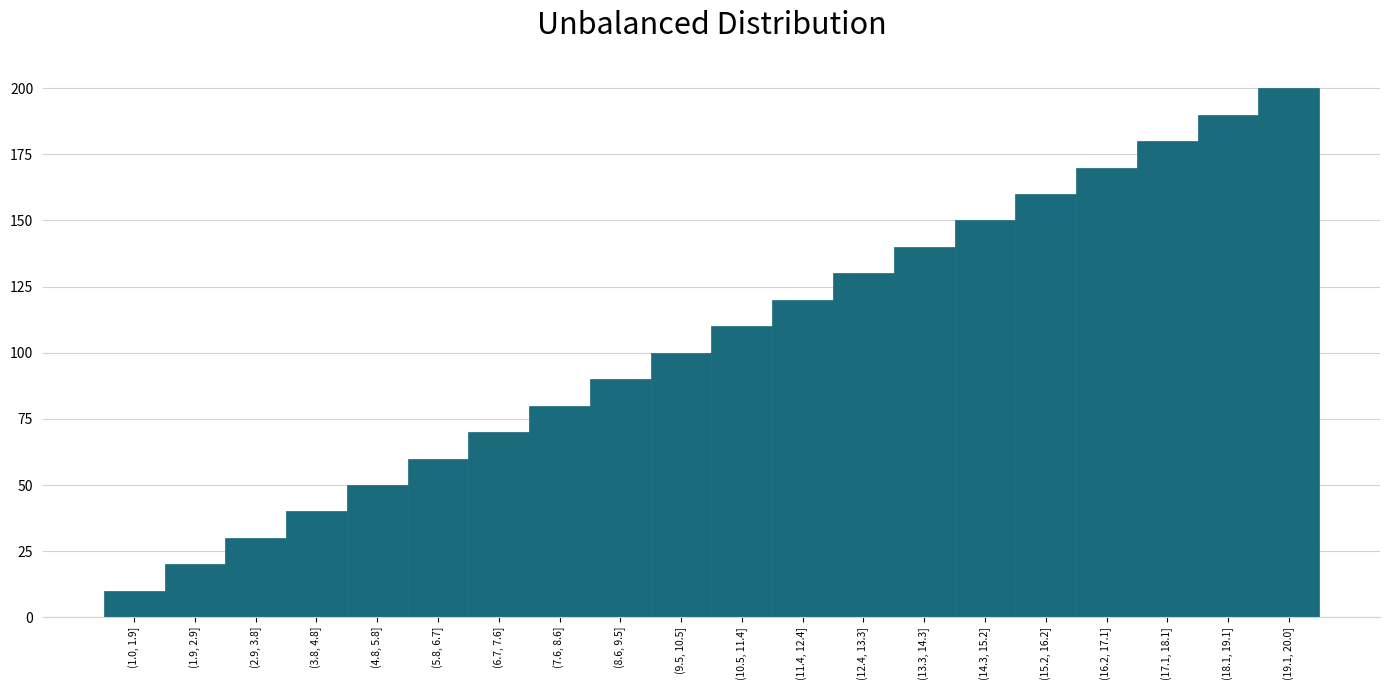

Reading right to left, list all the values displayed in this chart.

(19.1, 20.0]=200	(18.1, 19.1]=190	(17.1, 18.1]=180	(16.2, 17.1]=170	(15.2, 16.2]=160	(14.3, 15.2]=150	(13.3, 14.3]=140	(12.4, 13.3]=130	(11.4, 12.4]=120	(10.5, 11.4]=110	(9.5, 10.5]=100	(8.6, 9.5]=90	(7.6, 8.6]=80	(6.7, 7.6]=70	(5.8, 6.7]=60	(4.8, 5.8]=50	(3.8, 4.8]=40	(2.9, 3.8]=30	(1.9, 2.9]=20	(1.0, 1.9]=10